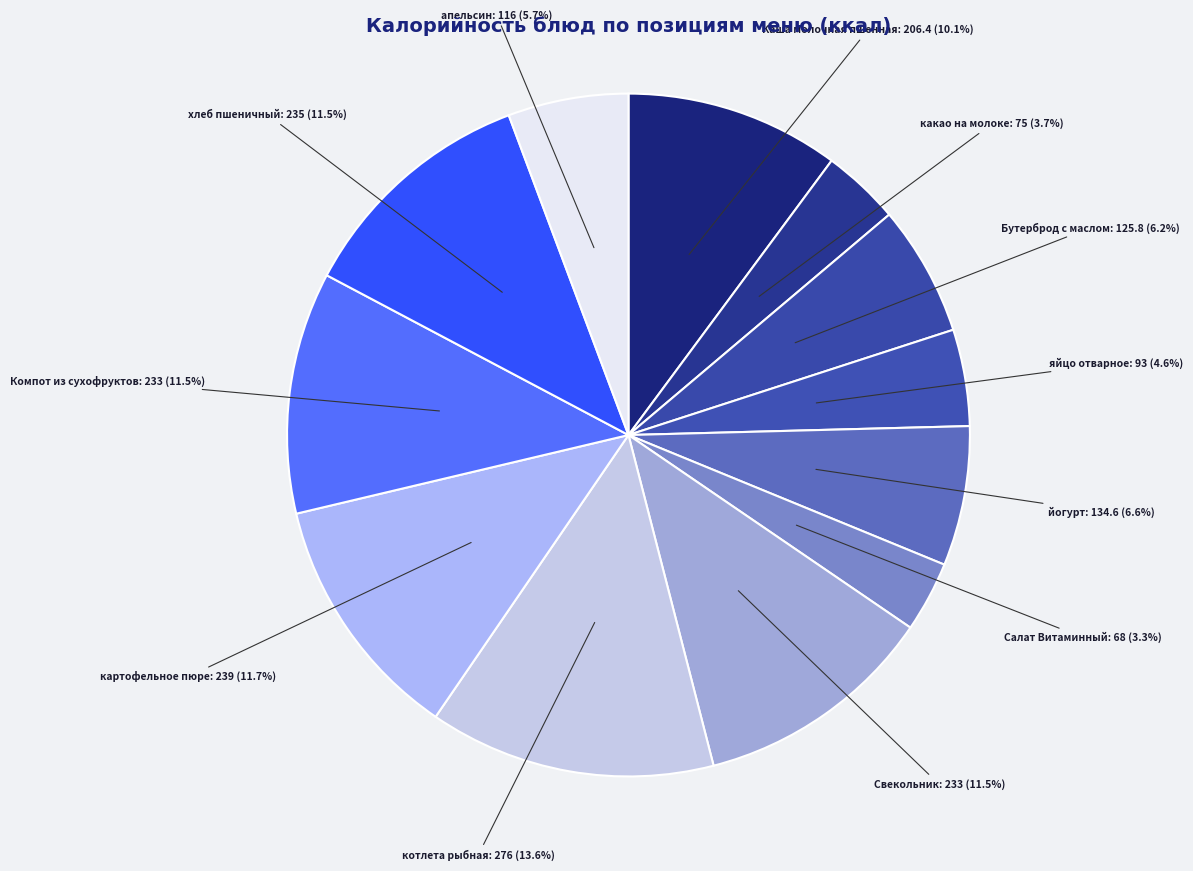

To the nearest percent, what is the average slice percentage?

8%